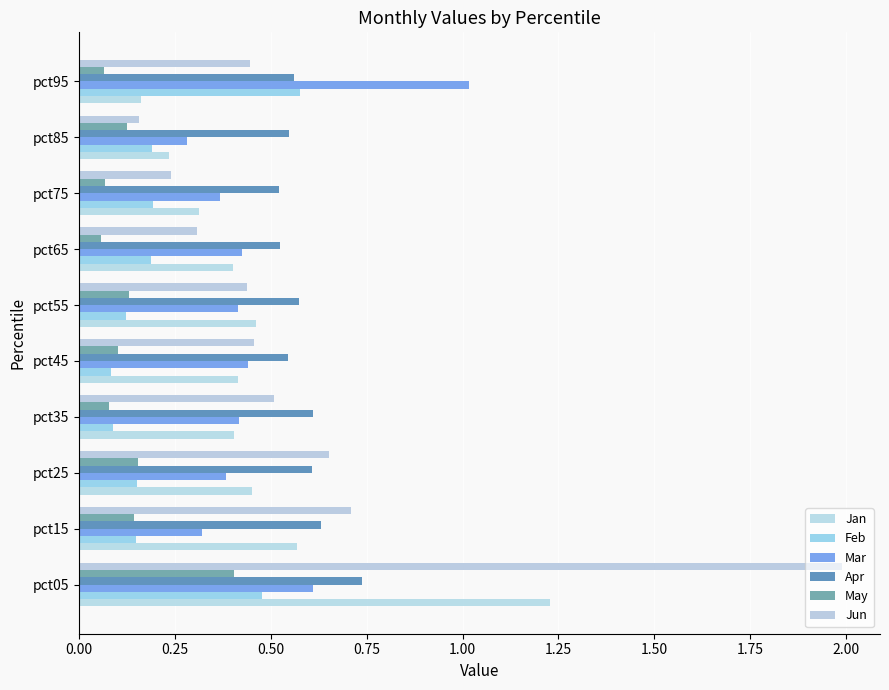

How many categories are shown in the chart?

10